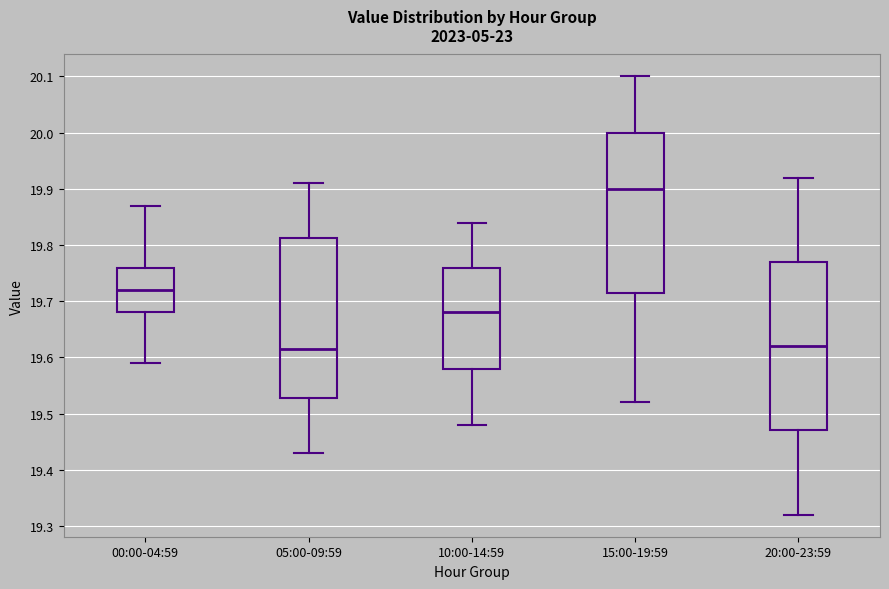

Which box's median line is the highest?

15:00-19:59